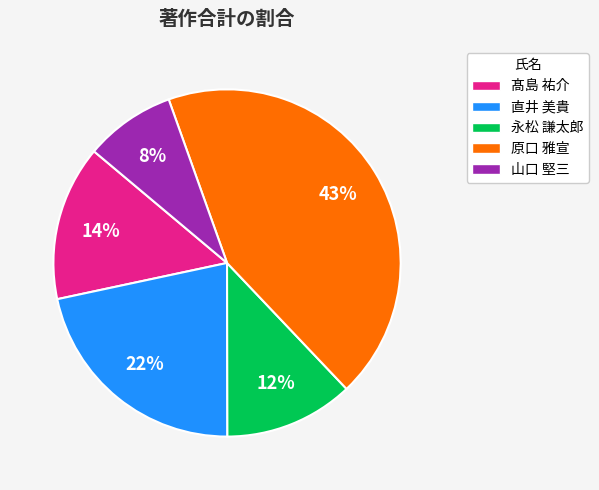

Does 山口 堅三 represent more than half of the total?

No